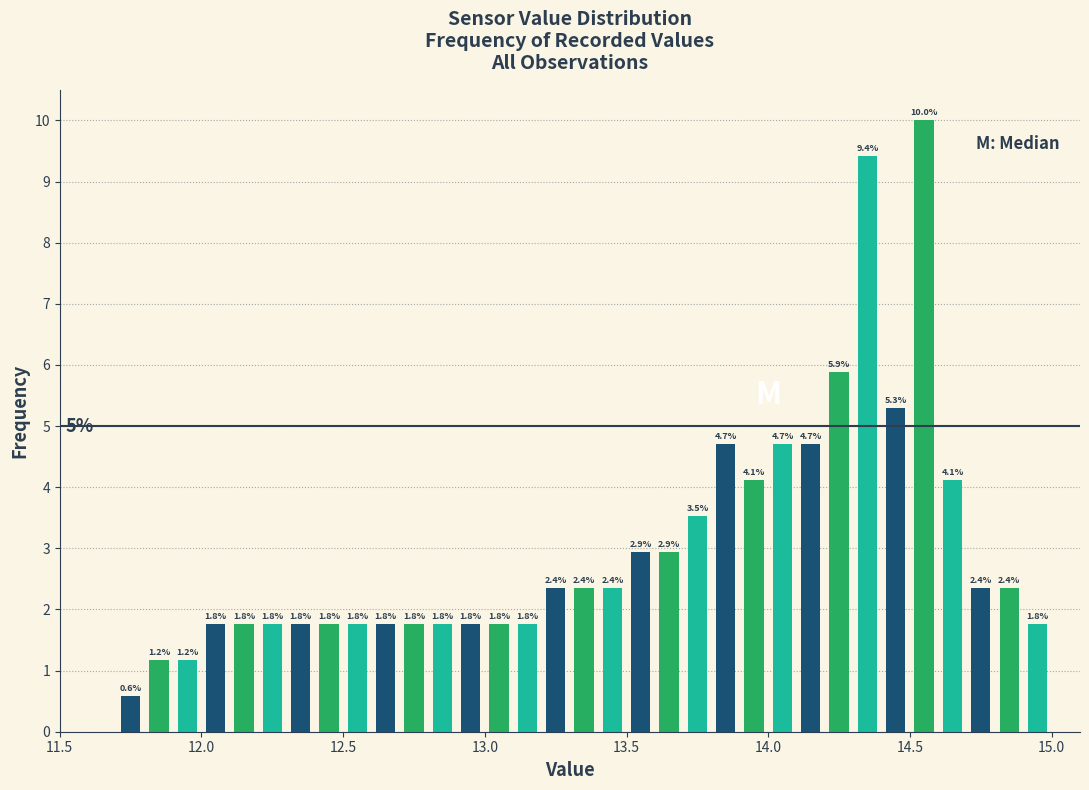

Around what value on the x-axis is the tallest bar? Give the approximate position of its centre, as read against the axis.

14.55